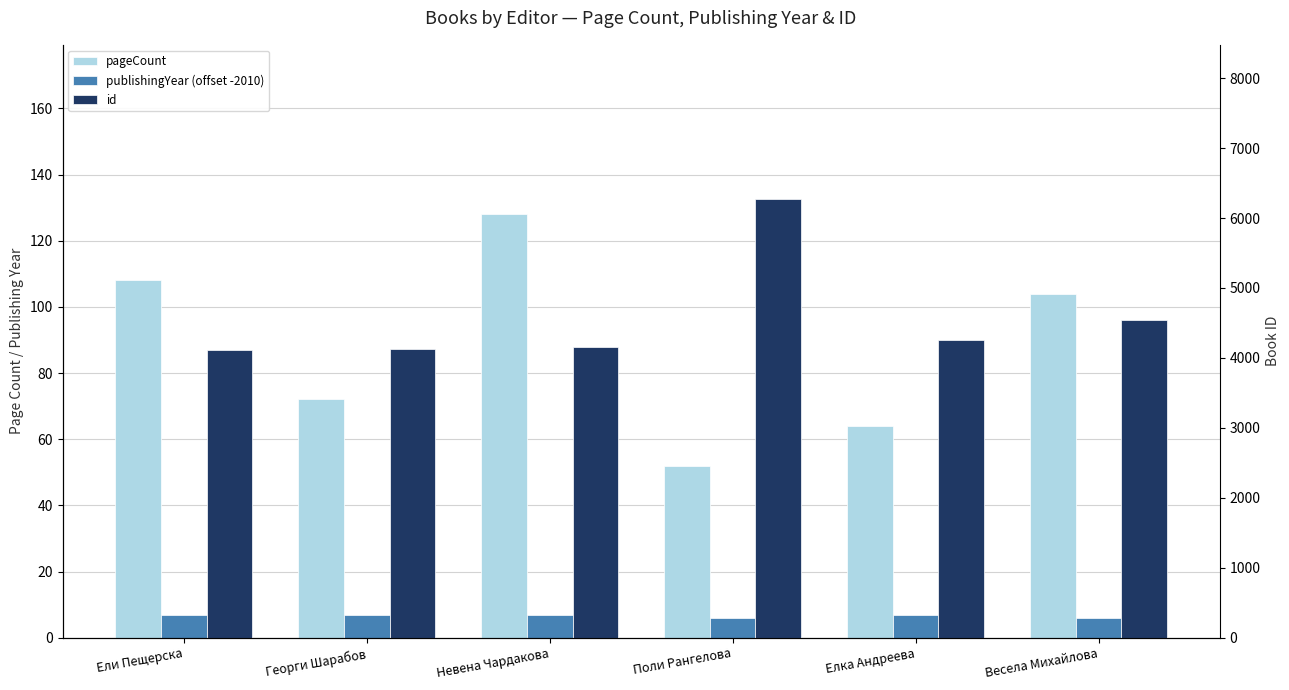

How many series are shown in this chart?

3